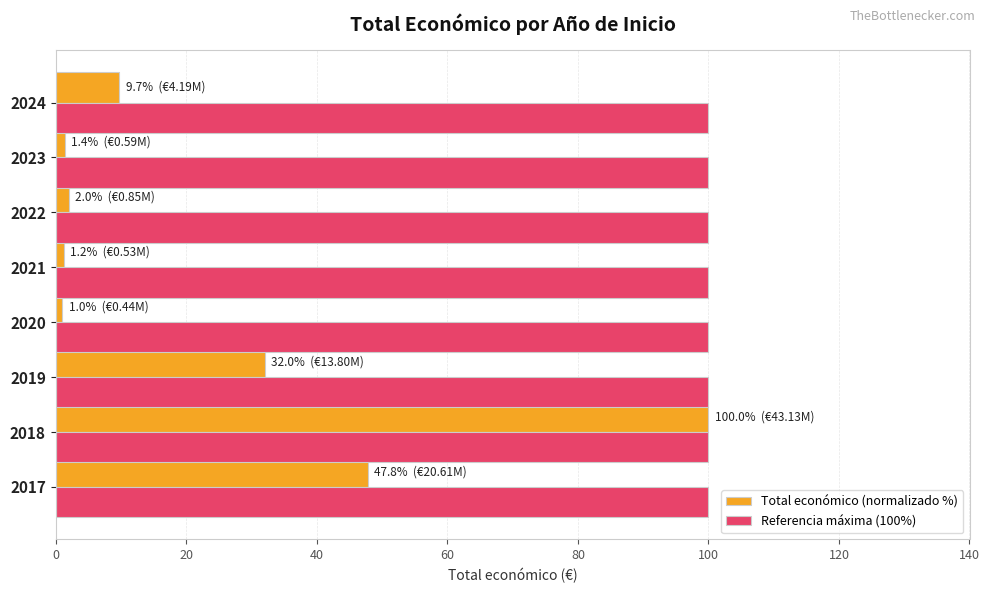

What is the difference between the highest and lowest values at 2017?

52.2